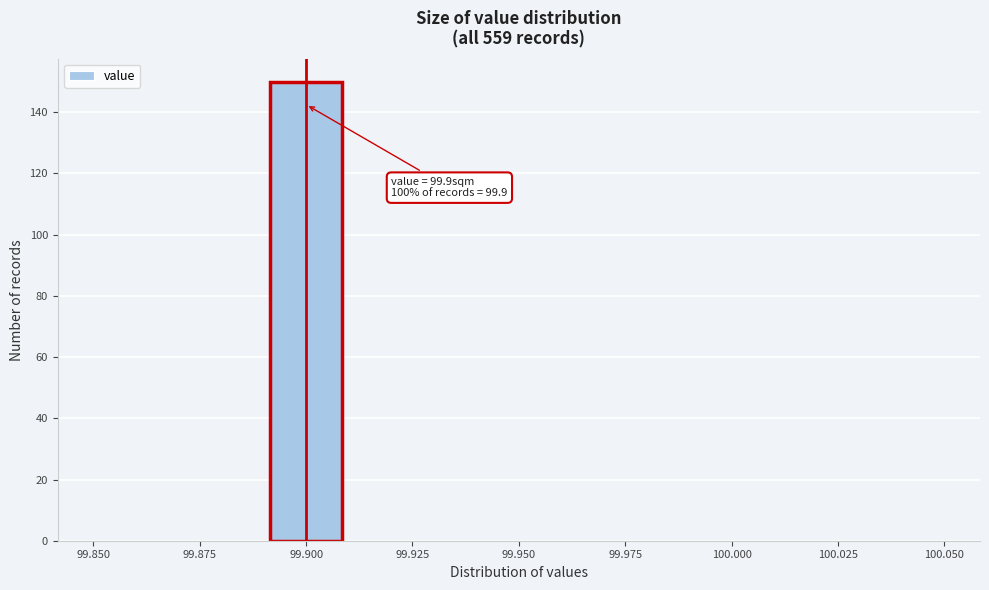

Which range on the x-axis has the tallest bar?

99.89 to 99.91